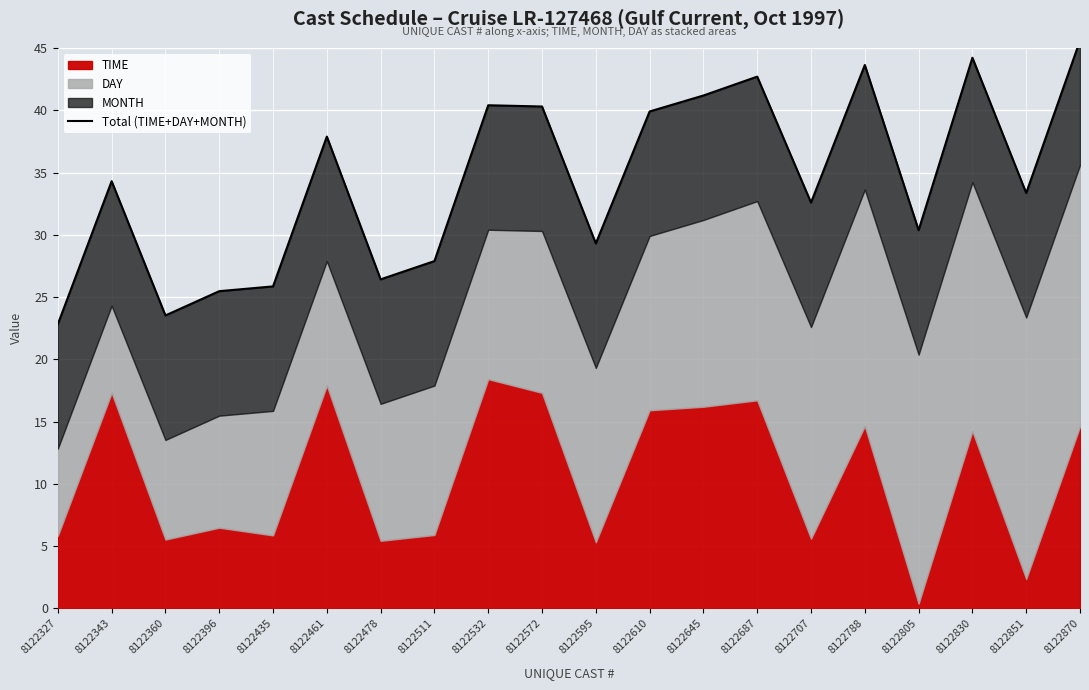

Reading right to left, list all the values displayed in this chart.

45.6	33.4	44.2	30.4	43.6	32.6	42.7	41.2	39.9	29.3	40.3	40.4	27.9	26.4	37.9	25.9	25.5	23.5	34.3	22.8